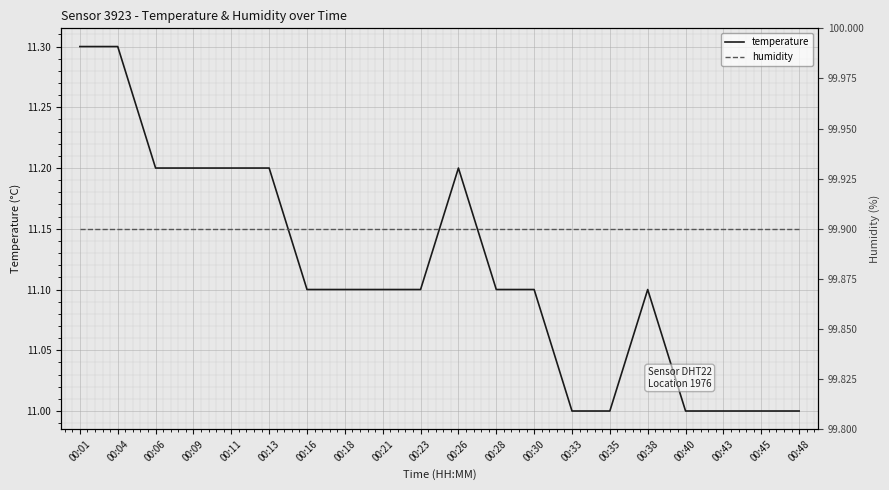

Is this an area chart (filled region under the line)?

No